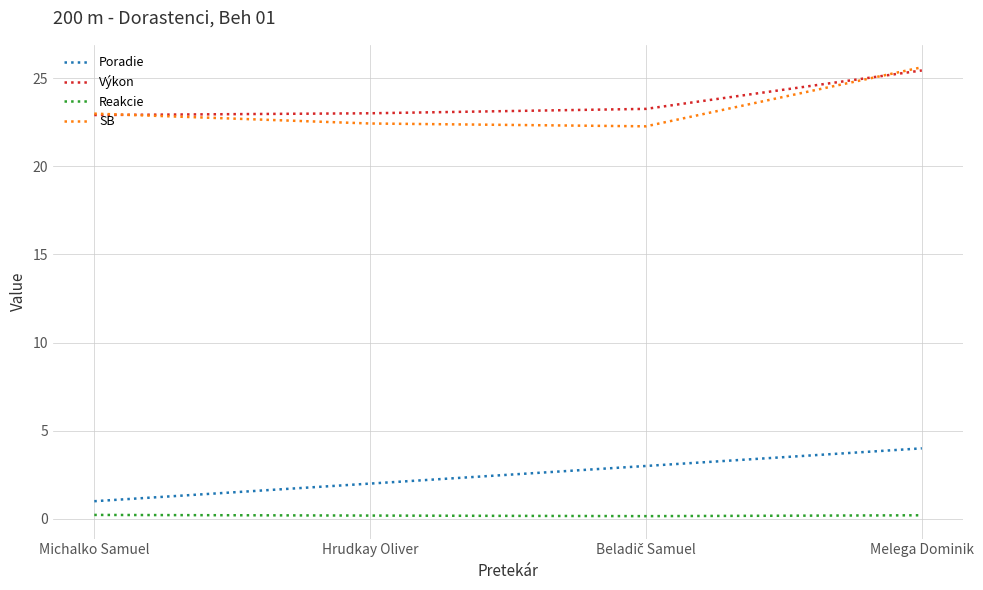

The value of Výkon at Melega Dominik is 45.2. True or false?

False